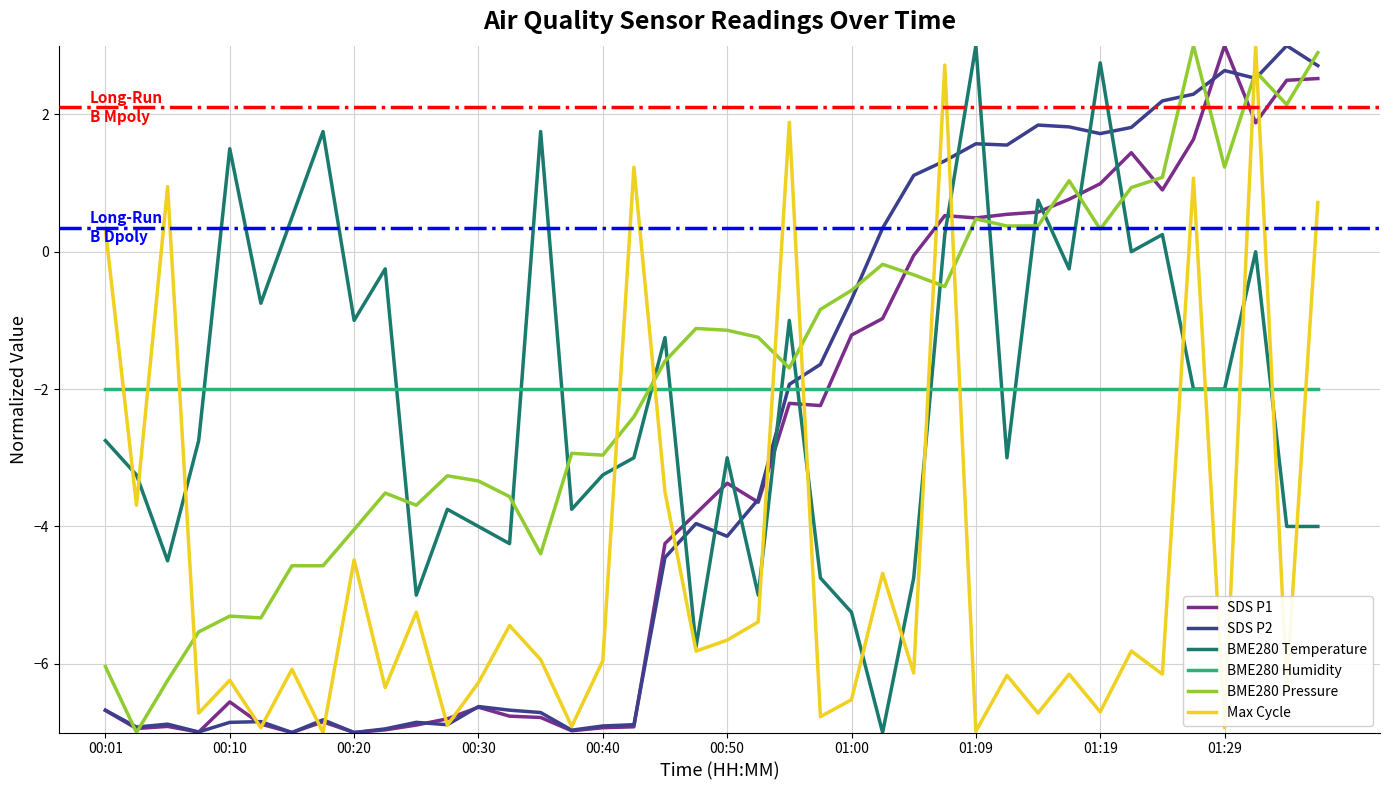

What is the smallest value displayed?

-7.0